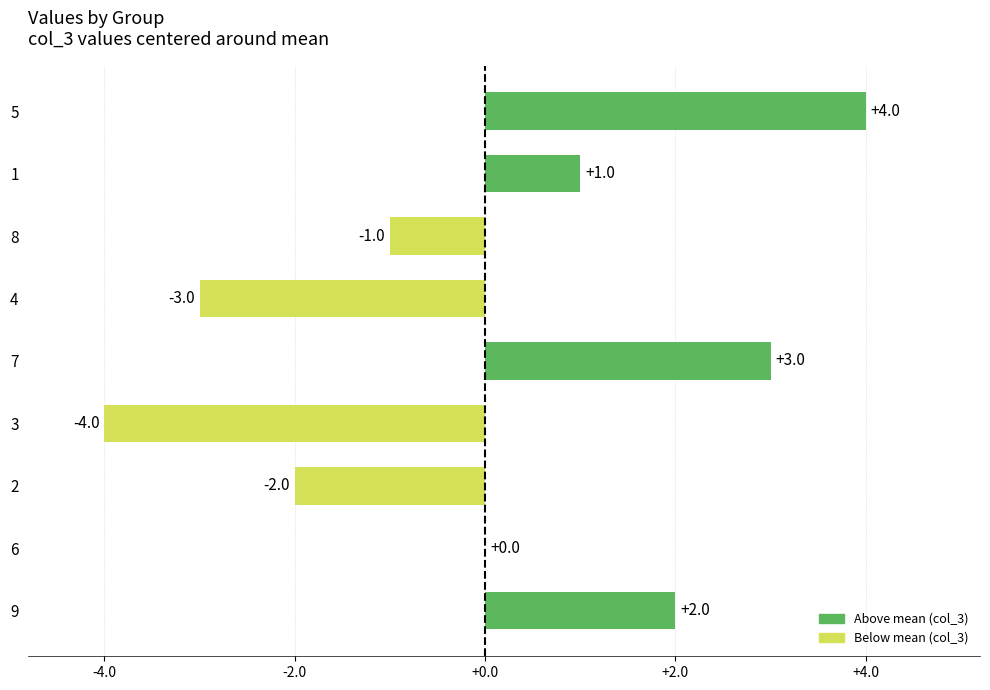

True or false: the data shows -1 at 8.

True